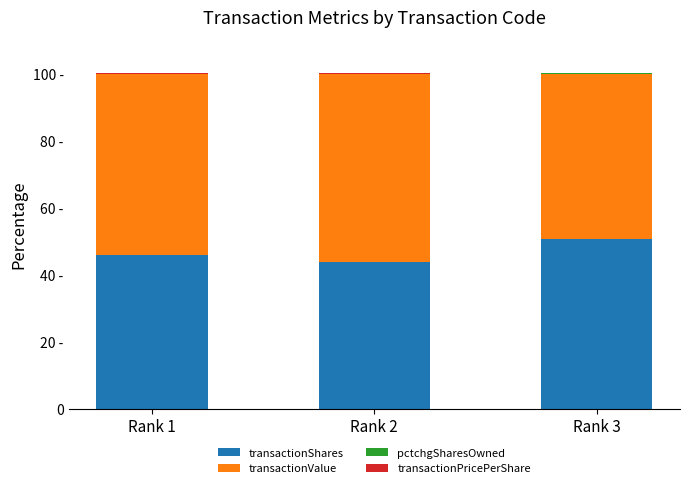

Does the chart contain stacked bars?

Yes